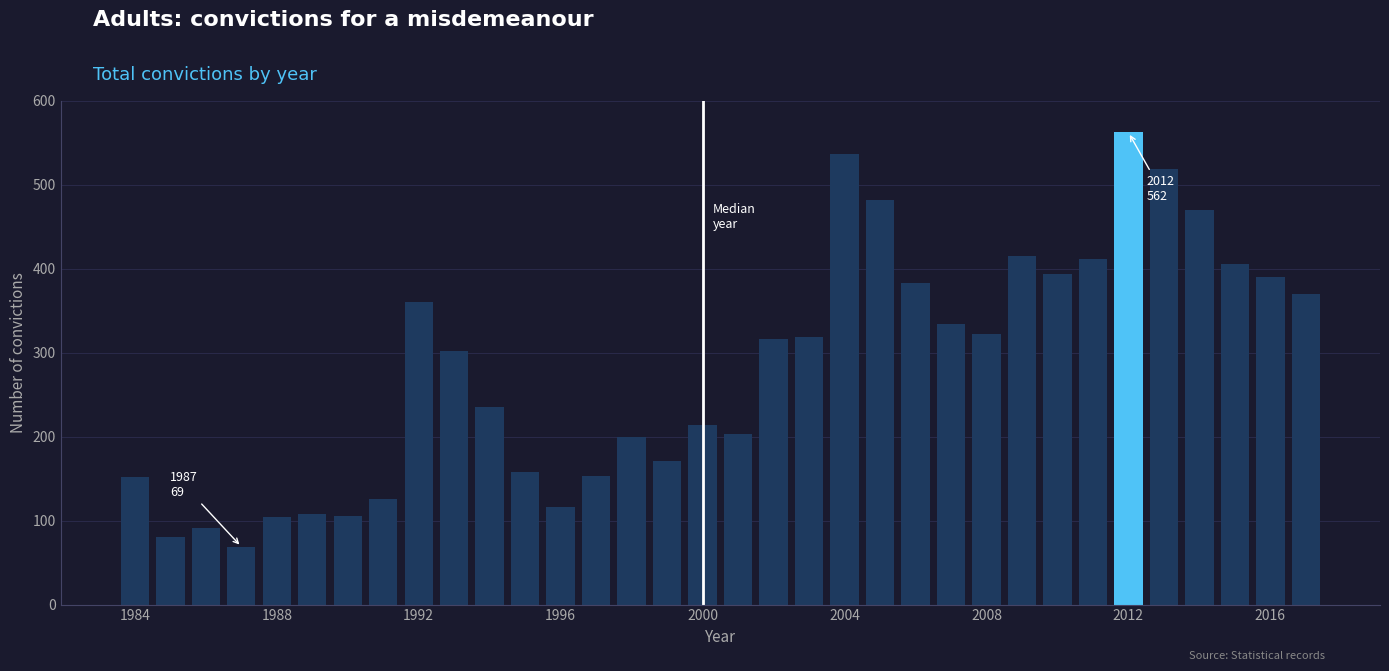

What is the value of the 9th bar from the left?

360